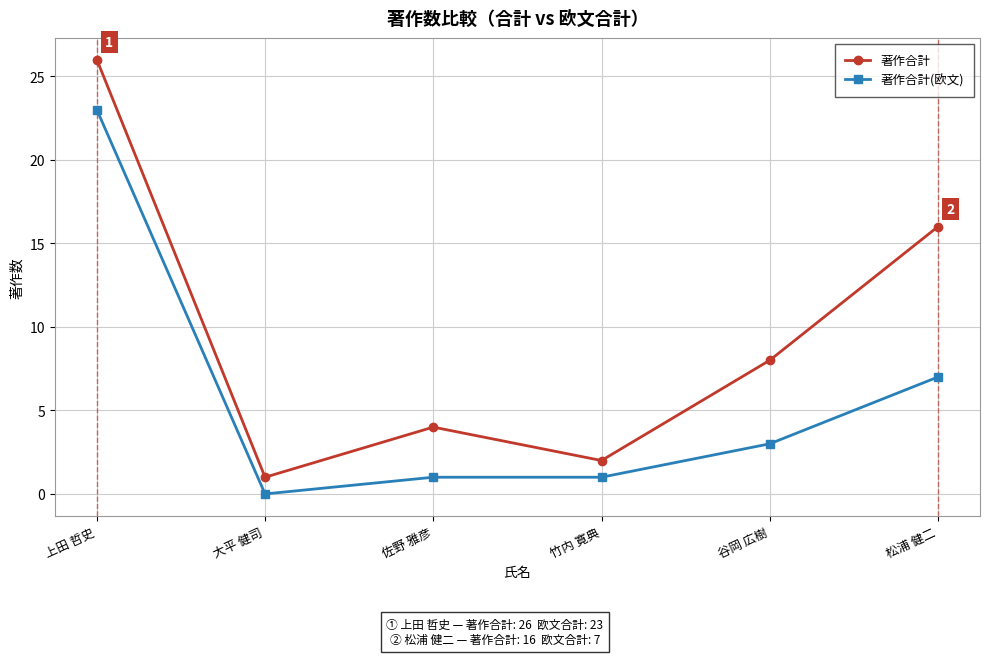

What is the average value of the 著作合計(欧文) series?

6